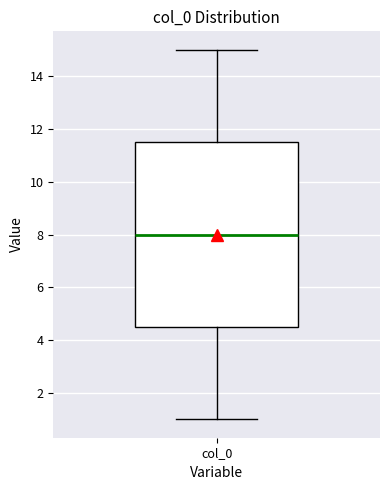

Where does the median line of the box for col_0 sit on the y-axis? The values are not printed on the chart, so give them approximately, as read against the axis.

8.0